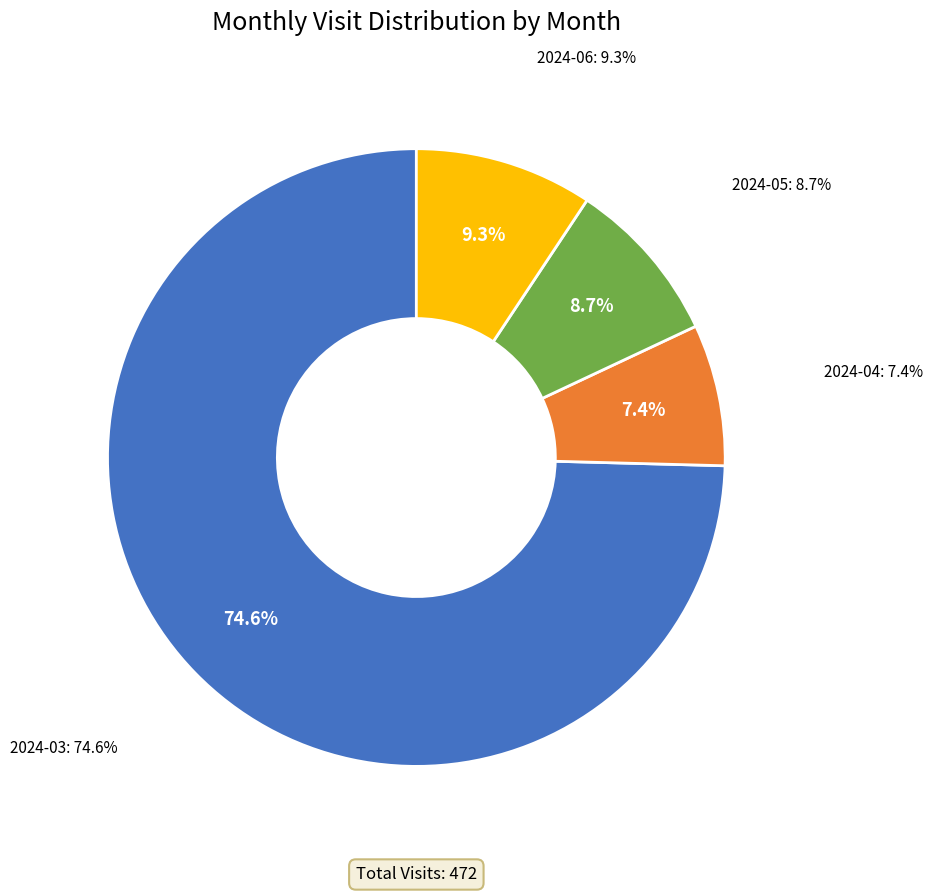

How many segments does this pie chart have?

4